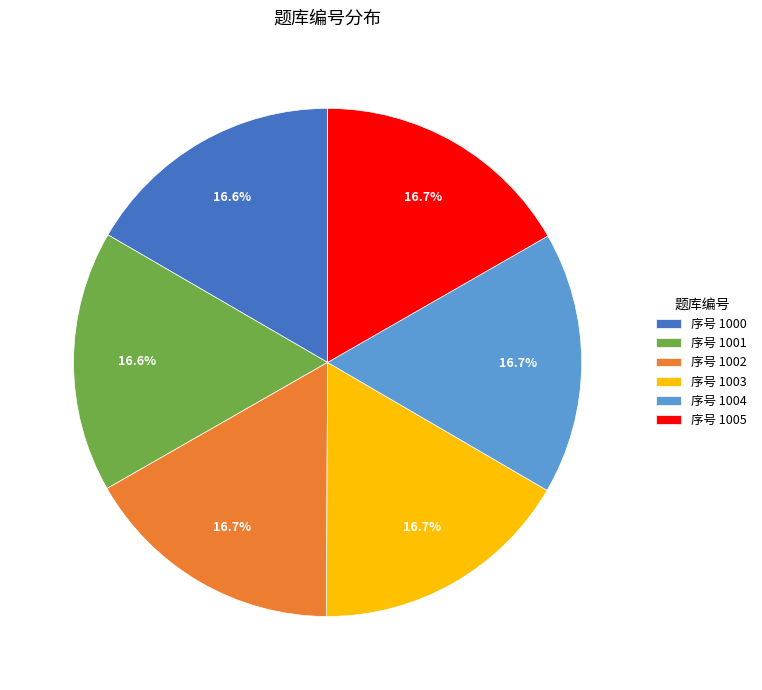

Approximately how many times larger is the value at 序号 1004 compared to 序号 1000?

1.0